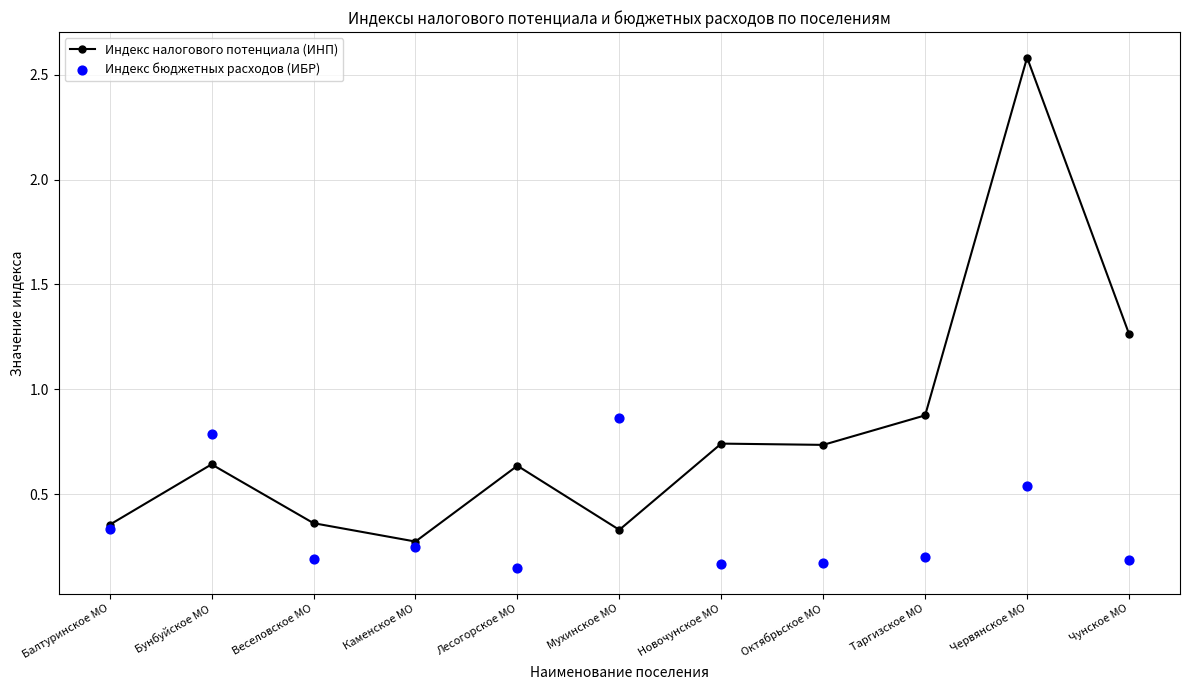

Which series has the largest Y range (max minus min)?

Индекс налогового потенциала (ИНП)